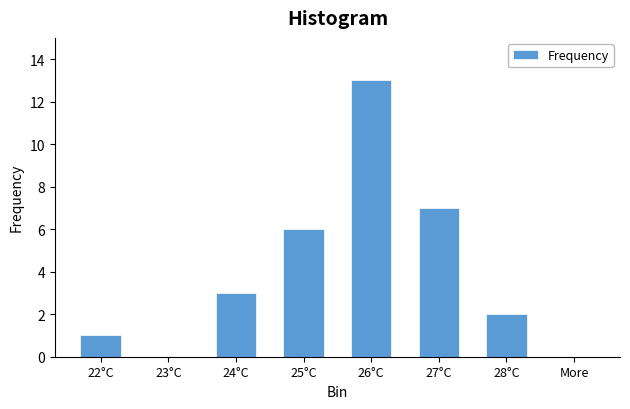

Reading right to left, extract all data points from this chart.

More=0	28°C=2	27°C=7	26°C=13	25°C=6	24°C=3	23°C=0	22°C=1